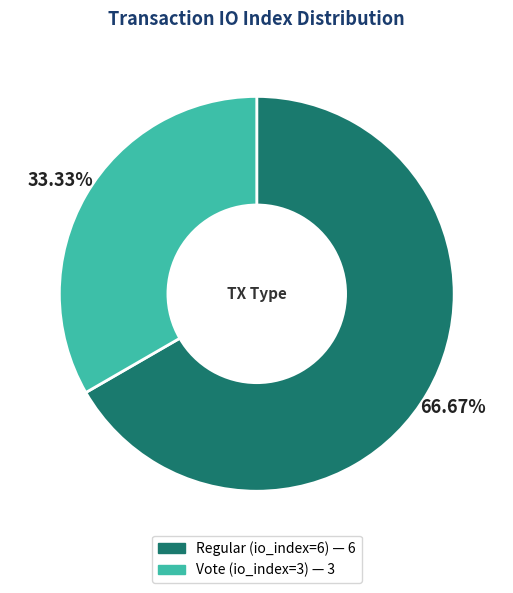

Which slice represents more than half of the pie?

Regular (io_index=6)